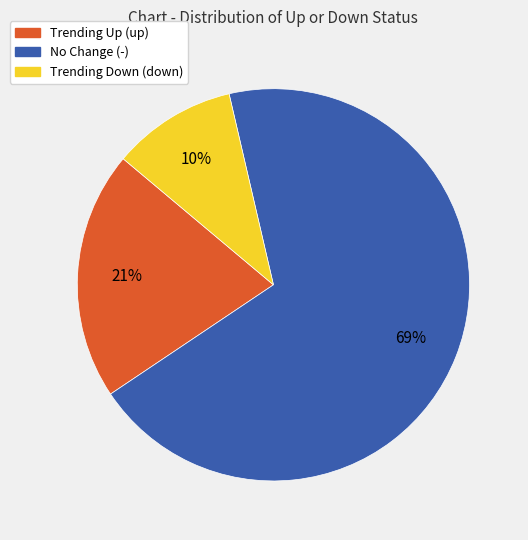

Is there any slice that represents more than half of the pie?

Yes